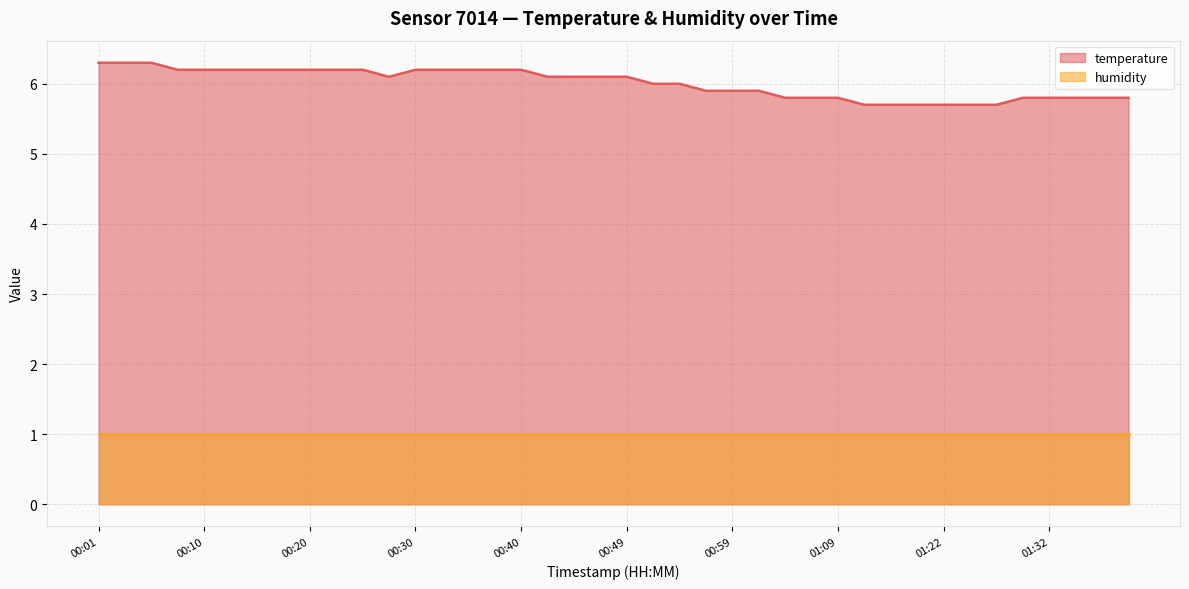

How many values exceed 6?

21